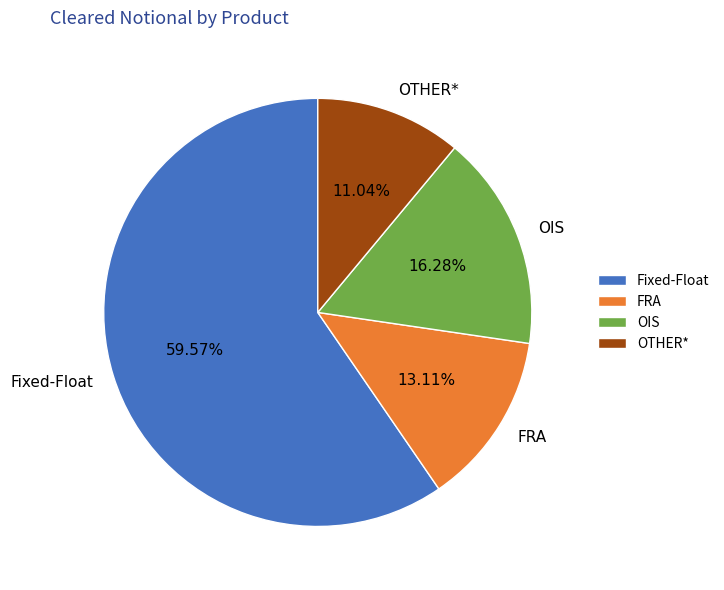

To the nearest percent, what is the difference between the FRA and OIS slice percentages?

3%